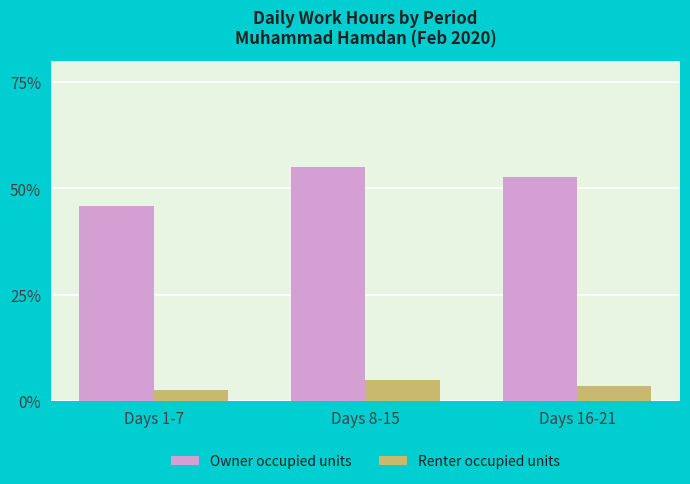

Are the bars grouped side by side (vs. stacked)?

Yes